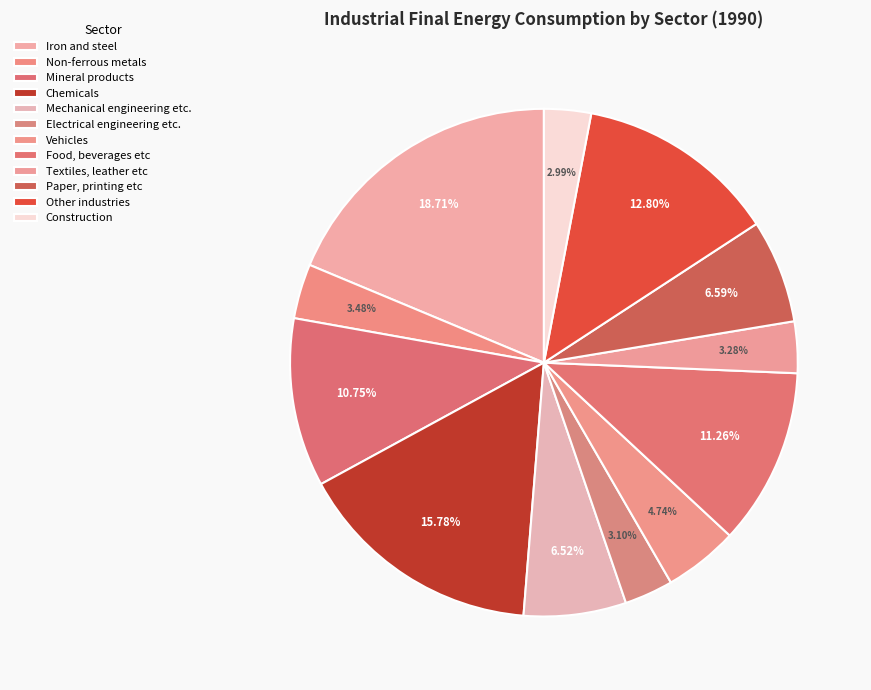

Does Chemicals represent more than half of the total?

No